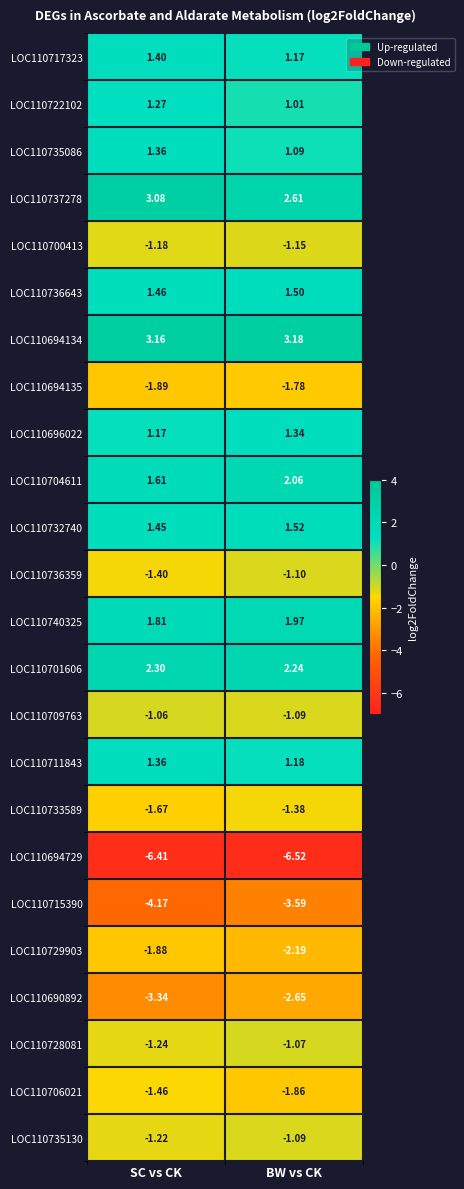

Which label corresponds to the smallest value in the chart?

BW vs CK